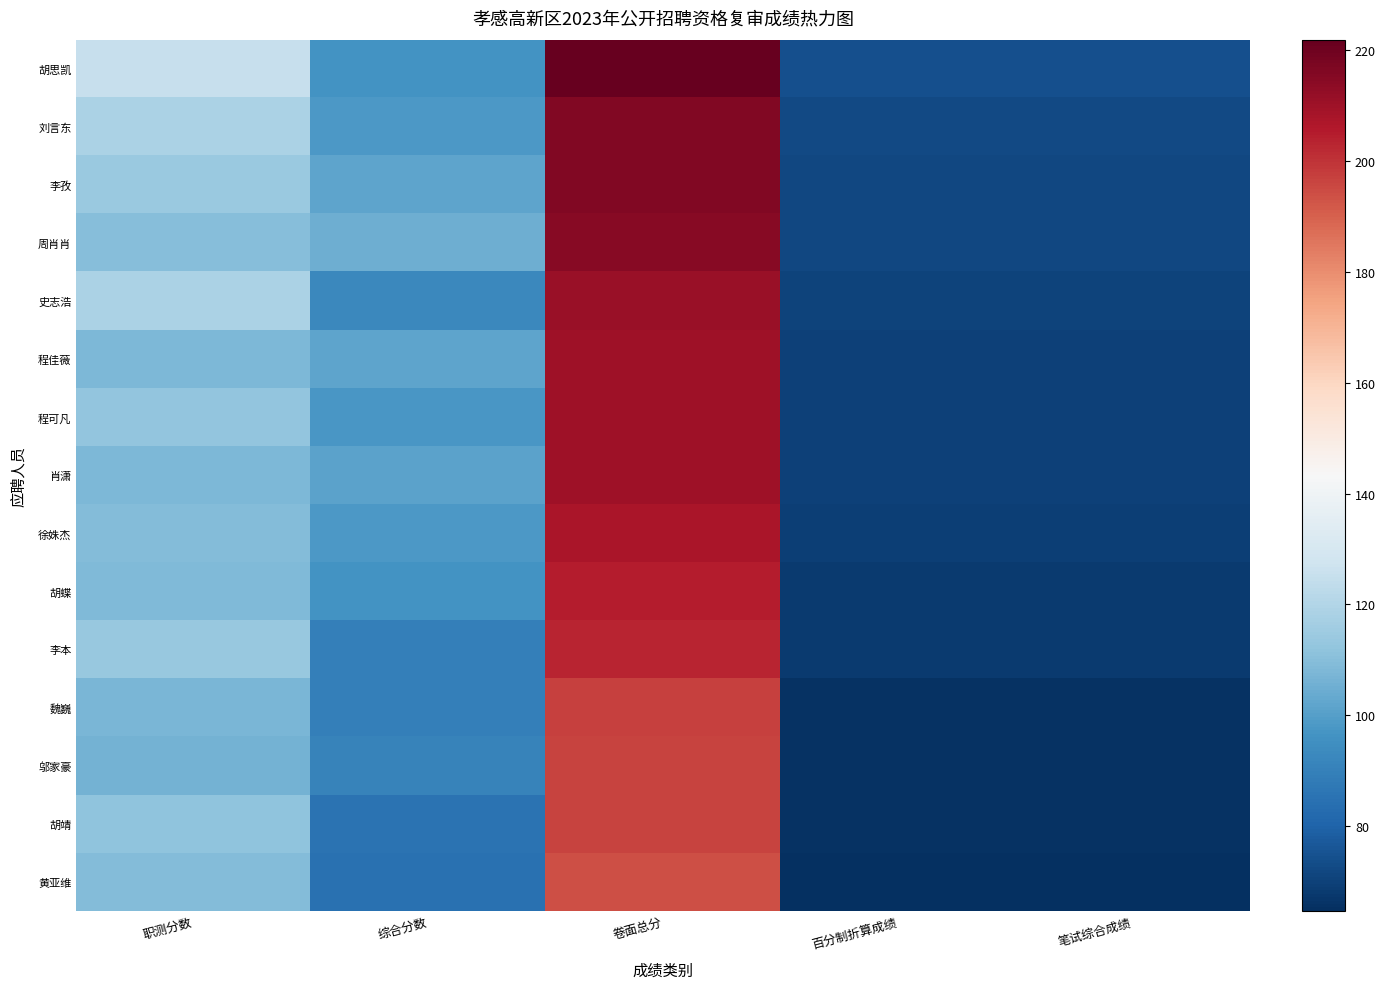

What is the total value across all series at 笔试综合成绩?

1036.4